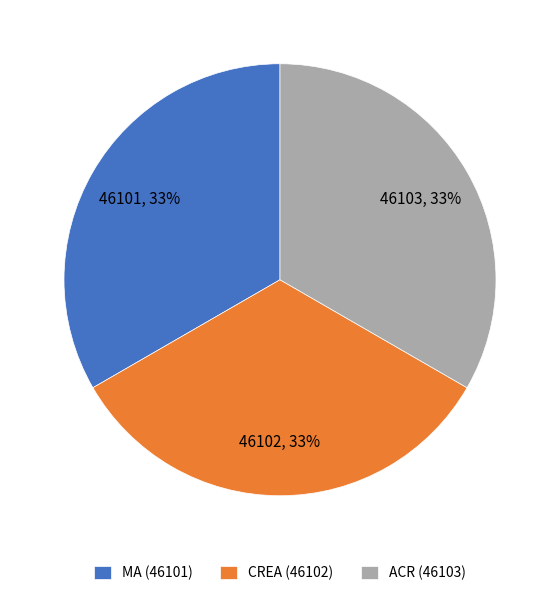

How many segments does this pie chart have?

3